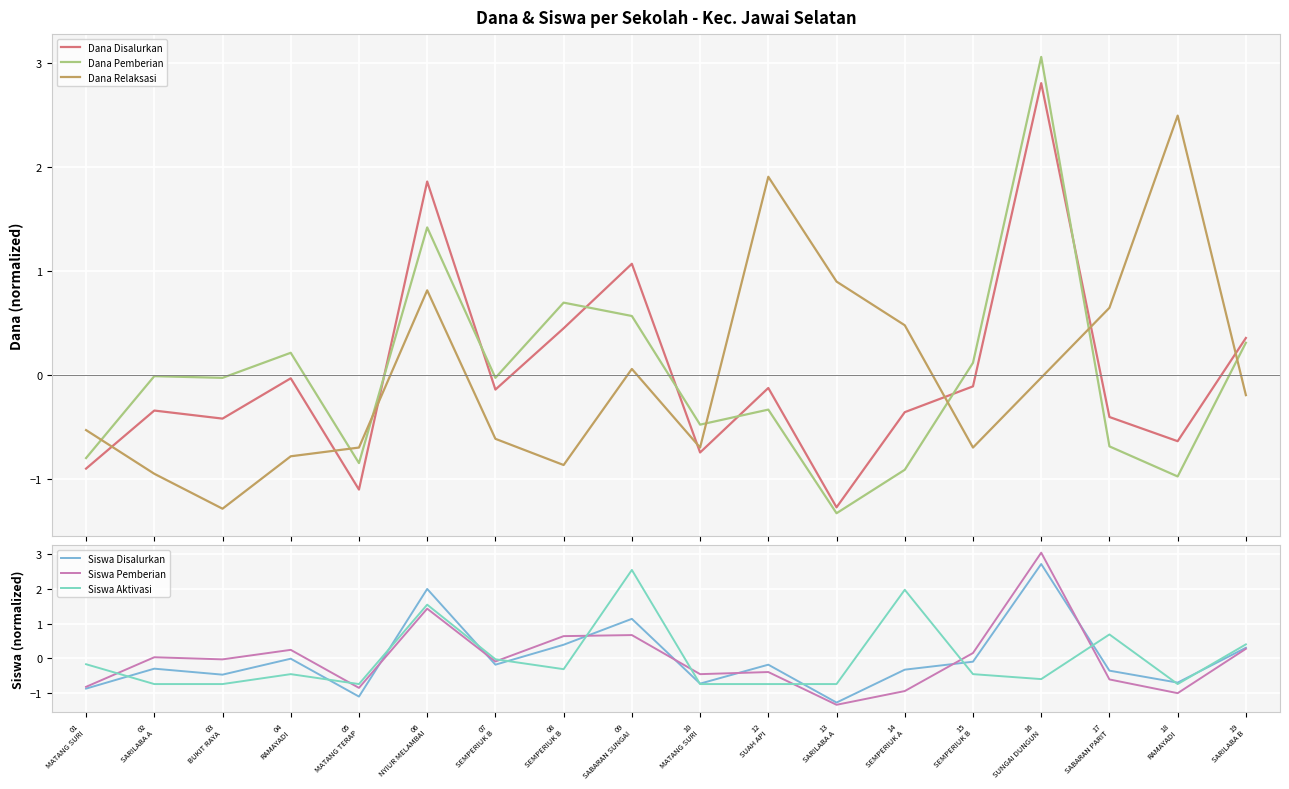

At which category does Siswa Disalurkan reach its first local valley?

03
BUKIT RAYA